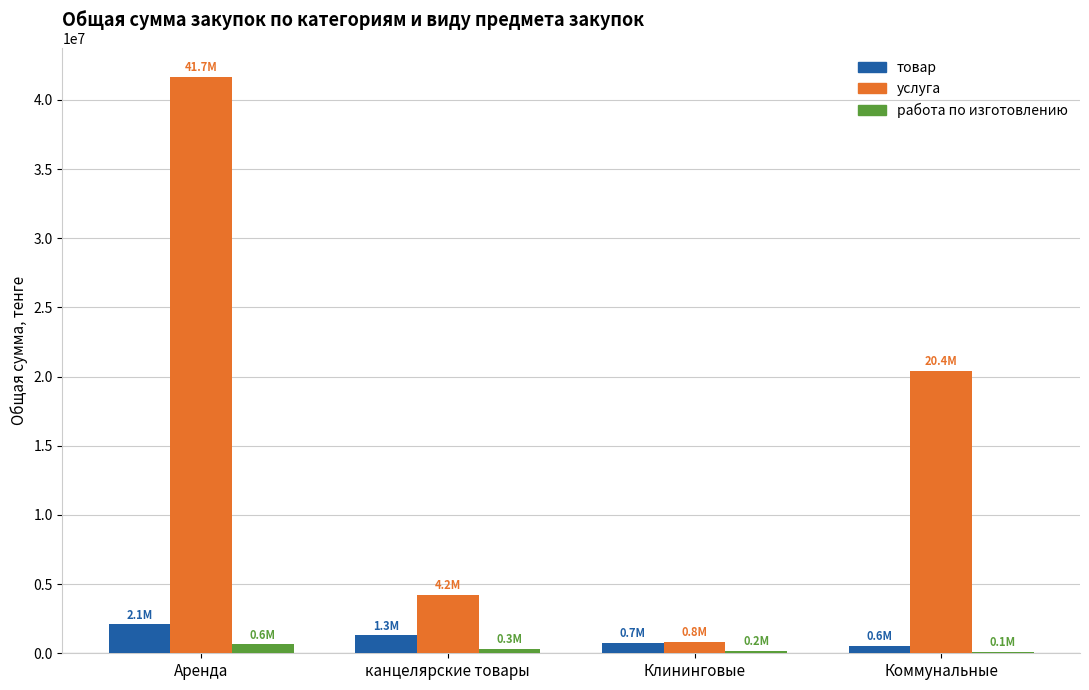

Does the chart contain stacked bars?

No